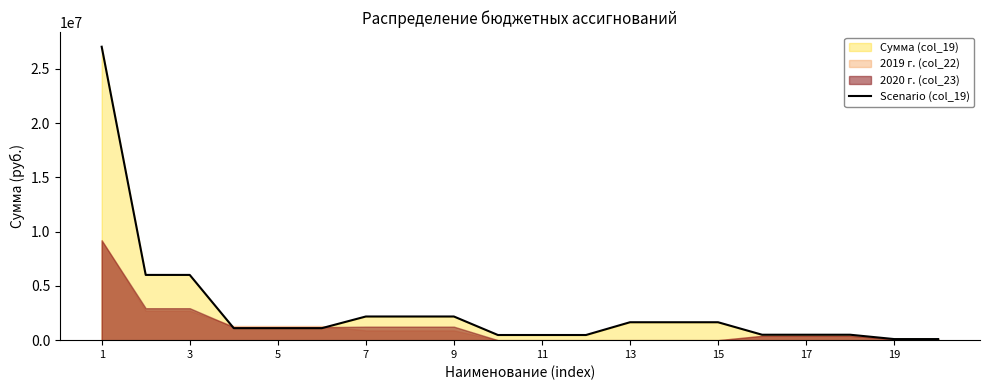

What is the difference between the maximum and minimum values?

26934530.6